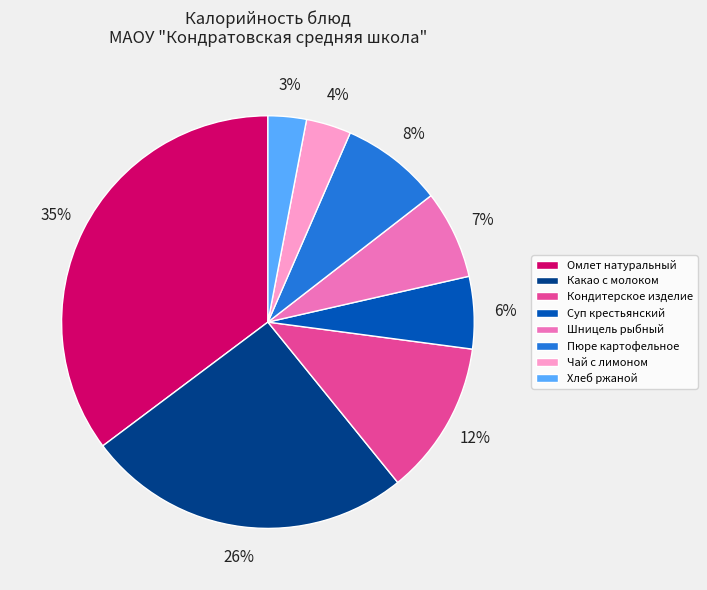

Is it true that Пюре картофельное is 15% of the pie?

False